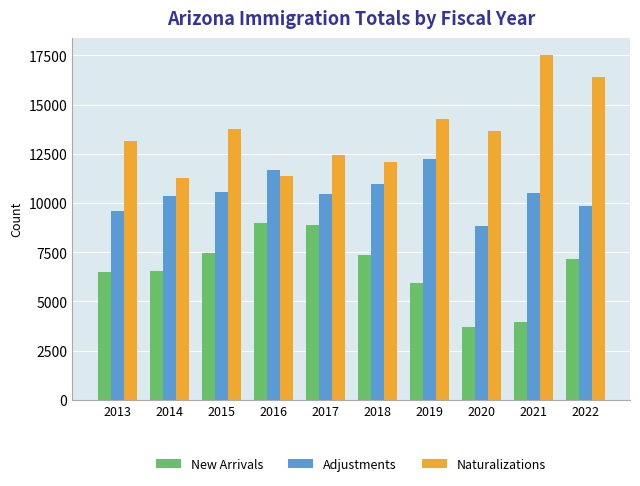

Rank the series by their average value, from lowest to highest.

New Arrivals, Adjustments, Naturalizations